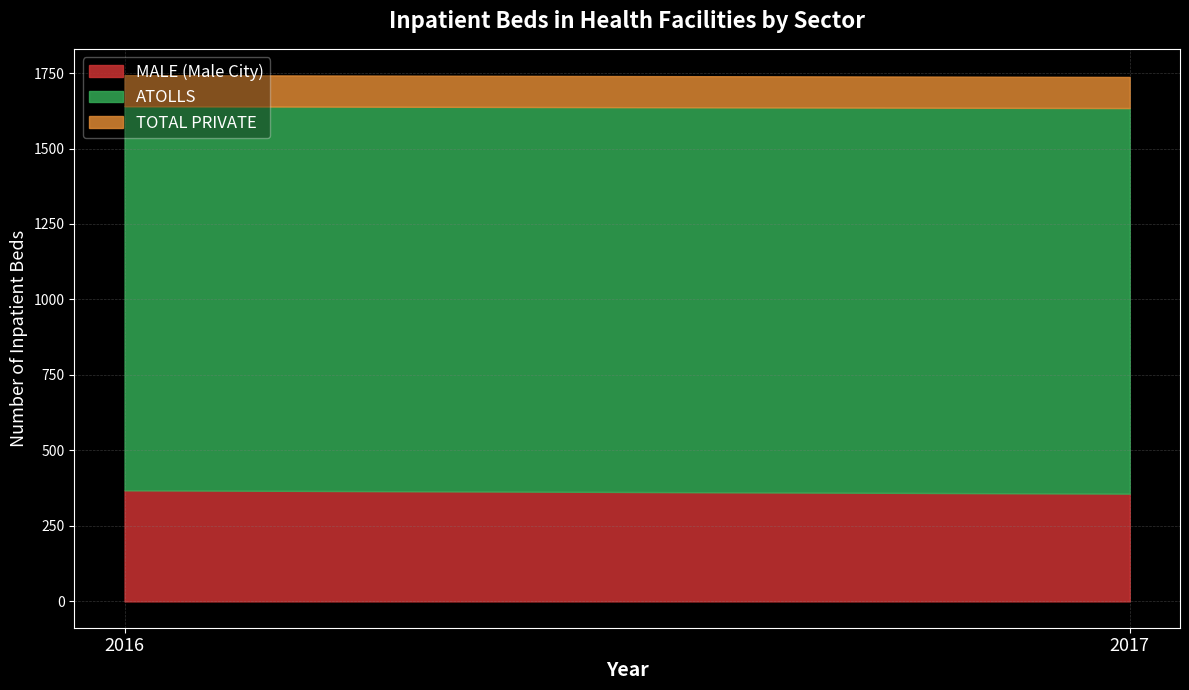

At how many categories does at least one series exceed 260?

2